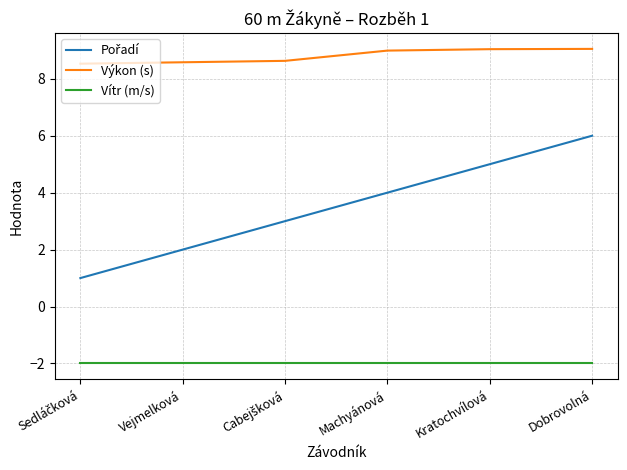

What is the difference between the maximum and minimum values in the Výkon (s) series?

0.5